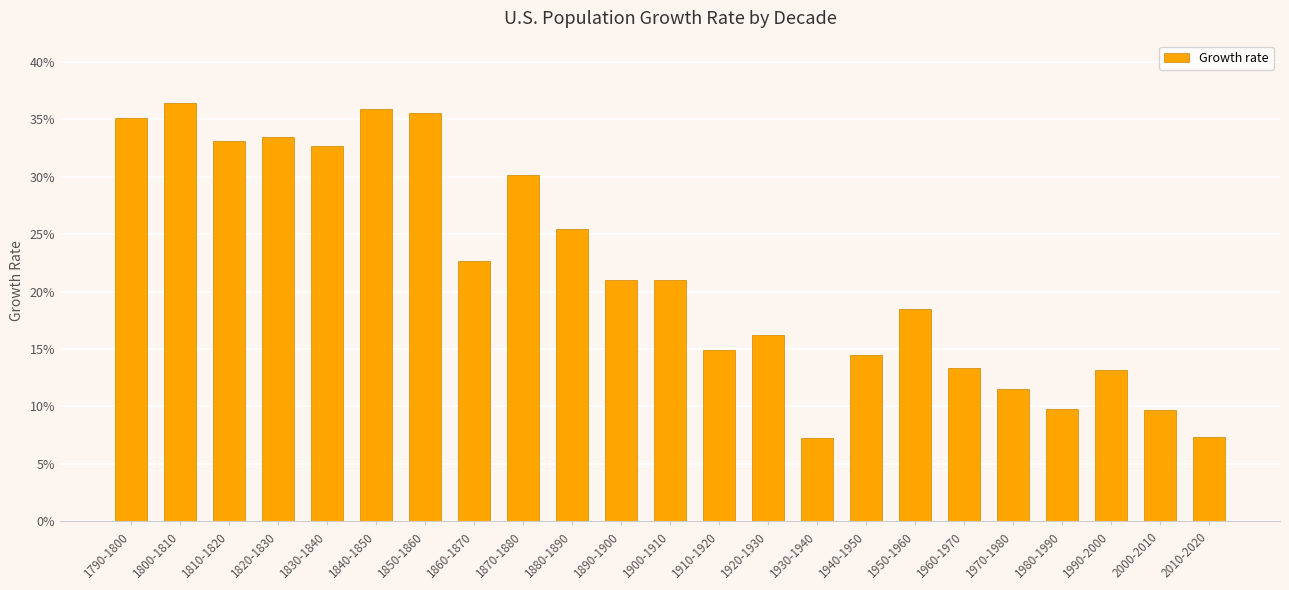

Are the bars horizontal?

No